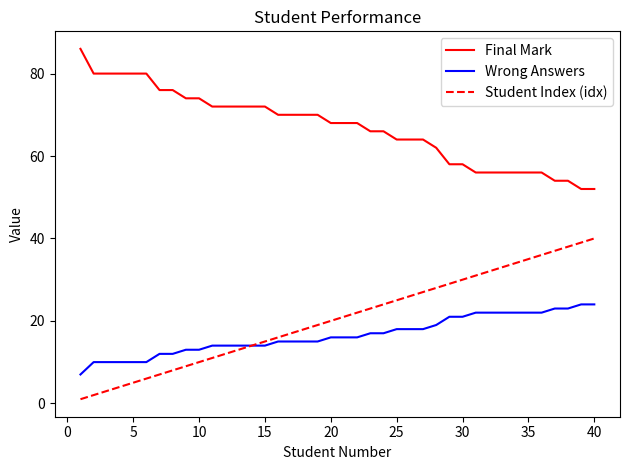

Rank the series by their maximum value, from lowest to highest.

Wrong Answers, Student Index (idx), Final Mark